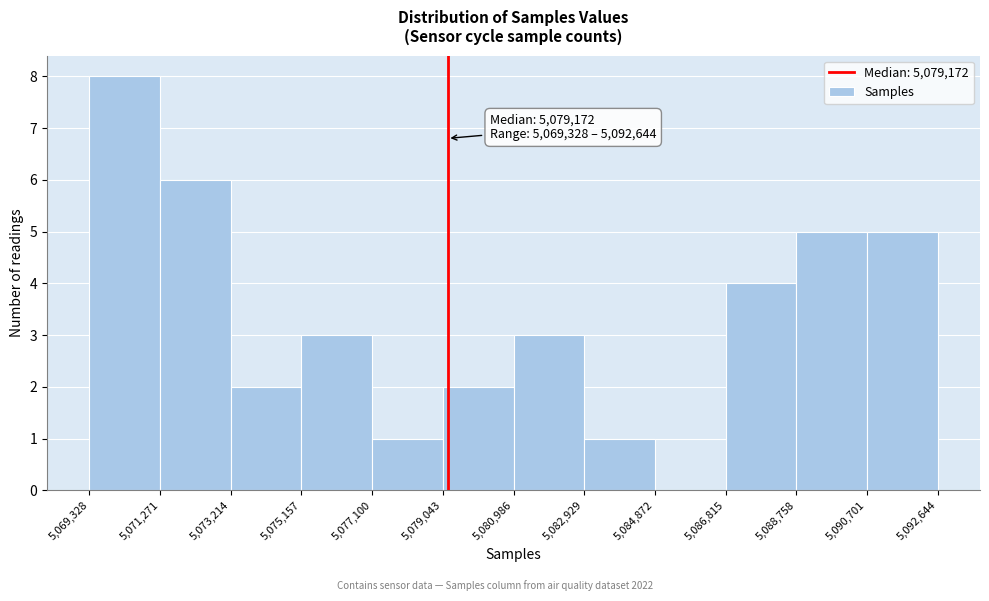

Which range on the x-axis has the tallest bar?

5,069,328 to 5,071,271